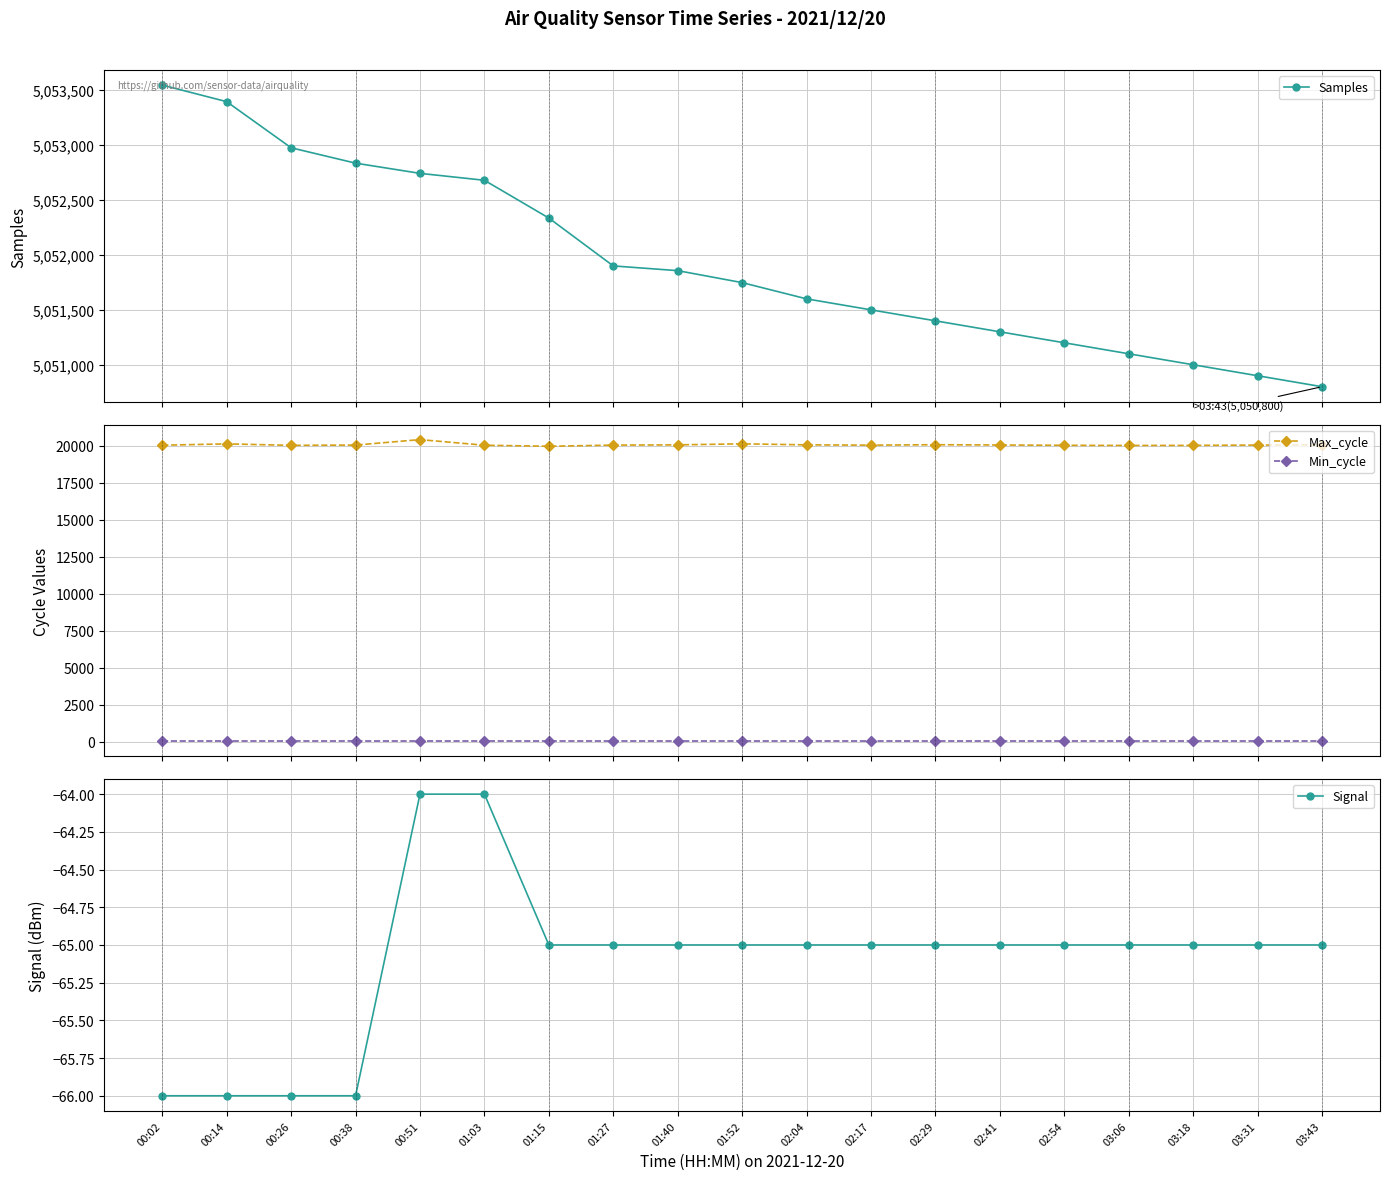

The value of Min_cycle at 02:54 is 10. True or false?

False